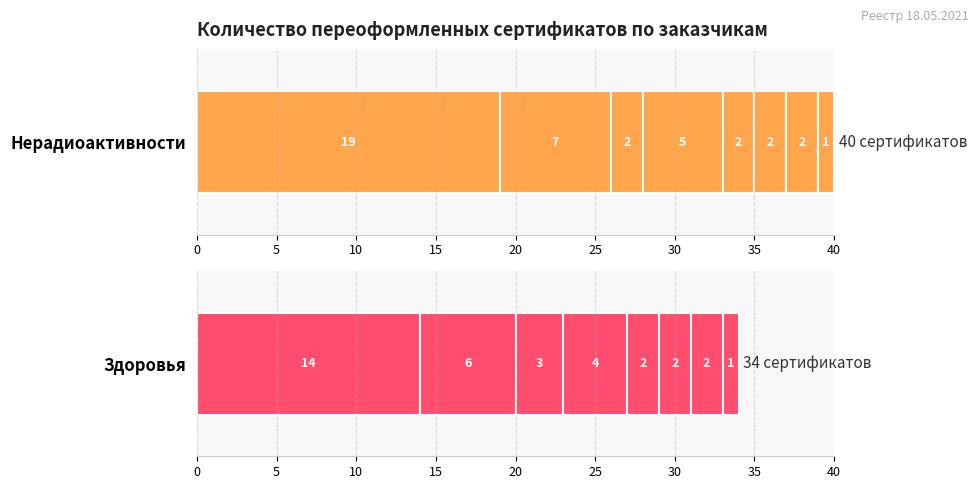

The Нерадиоактивности series shows 4 at ИП Гуткович Е.Г.. True or false?

False